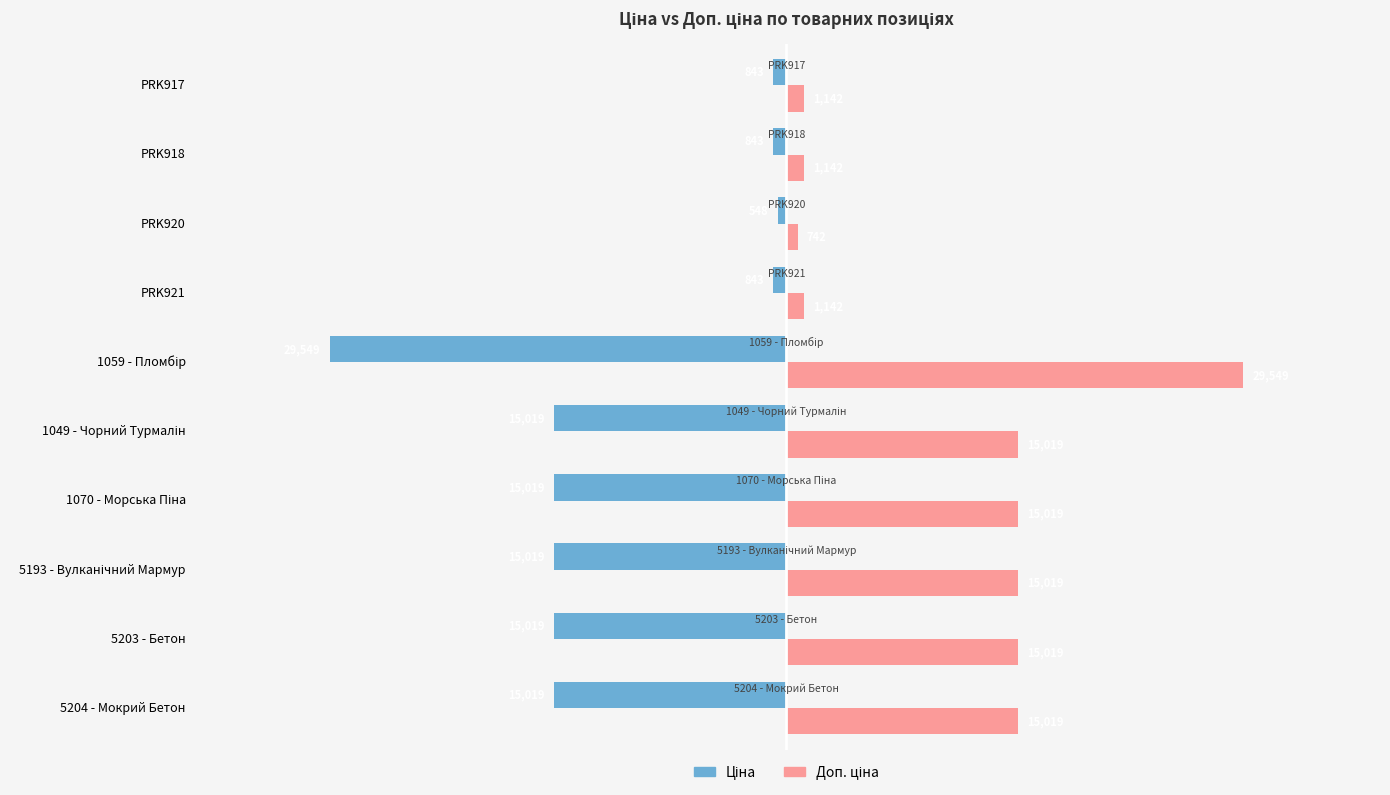

What is the greatest value displayed?

29548.9